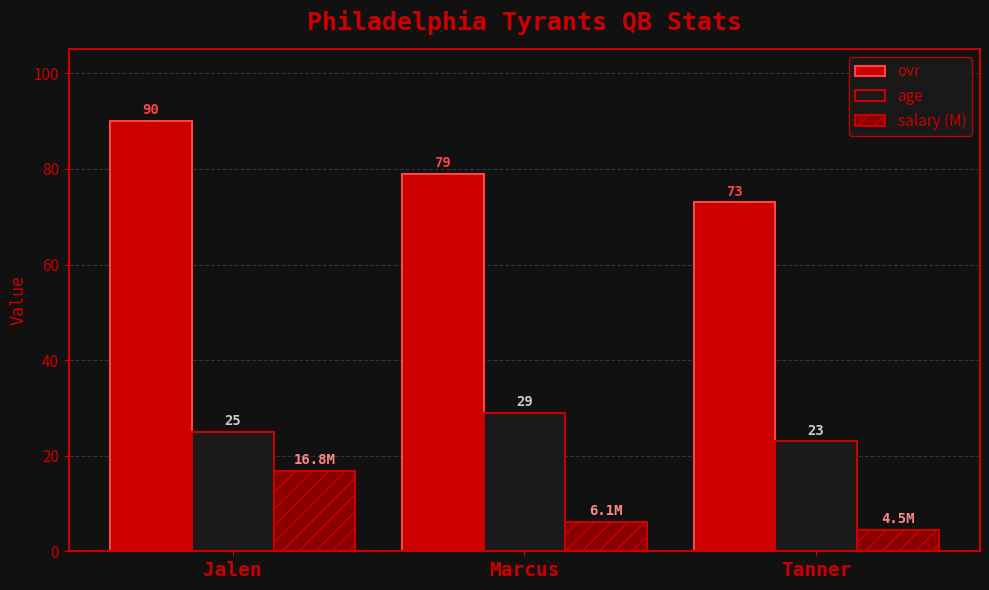

What is the maximum value shown in the chart?

90.0